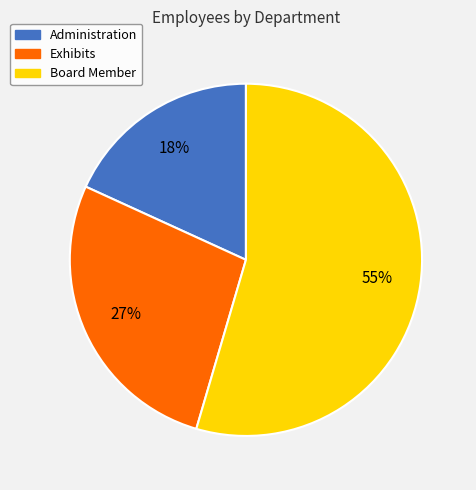

To the nearest percent, what is the average slice percentage?

33%